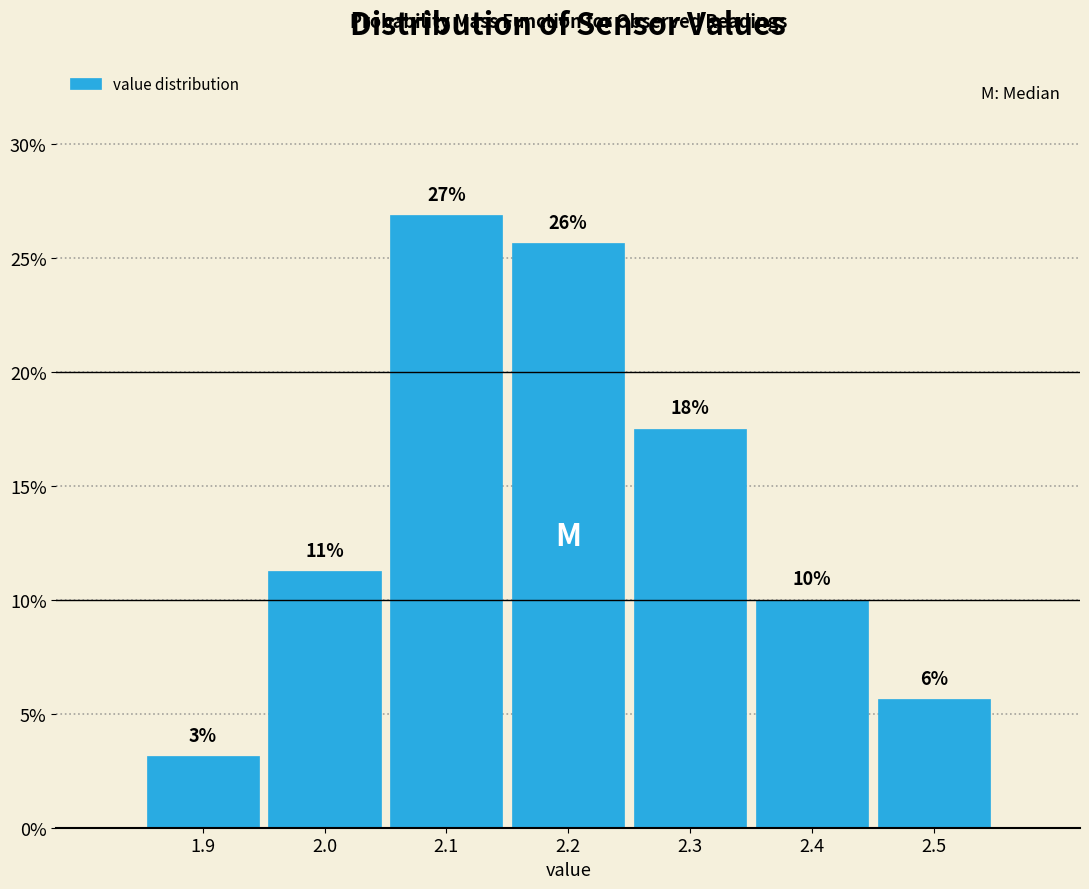

Does the chart contain any negative values?

No